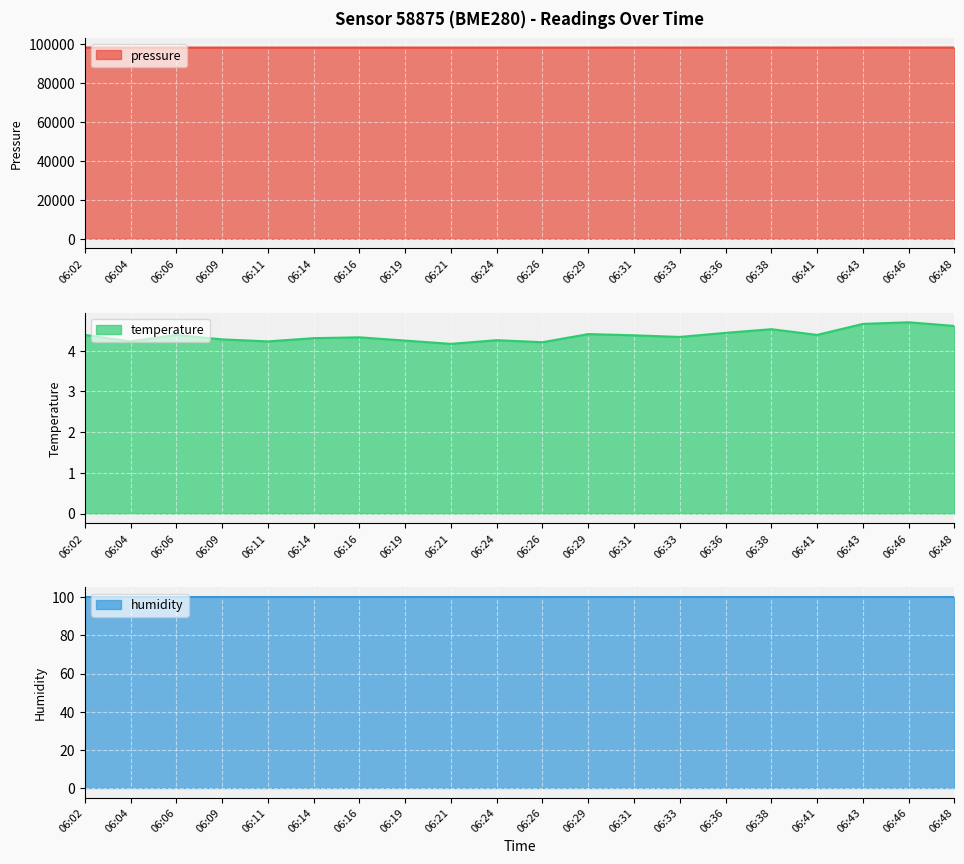

What is the spread (max minus min) of values at 06:24?

98162.0